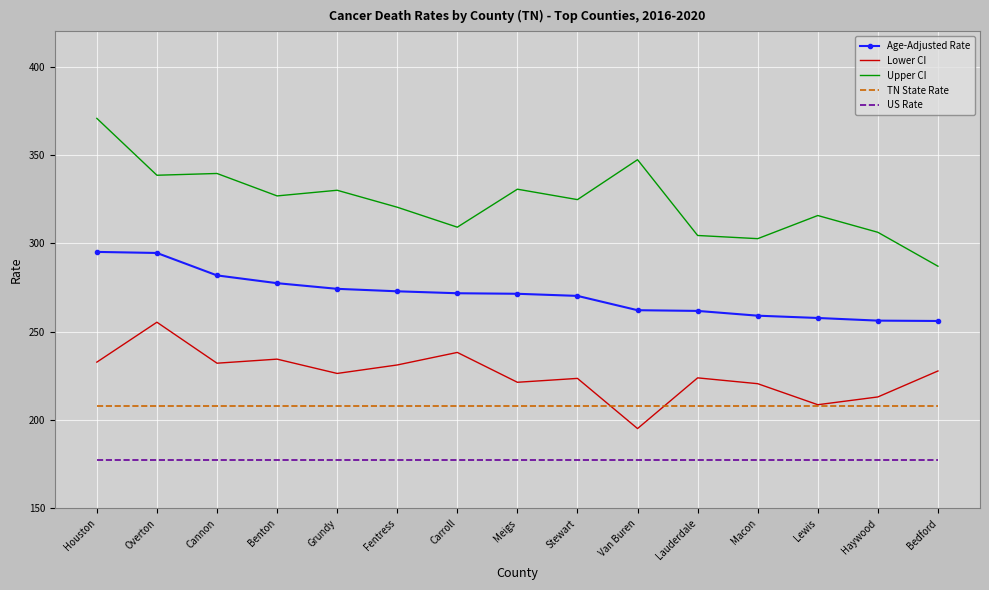

At how many categories does at least one series exceed 328?

6